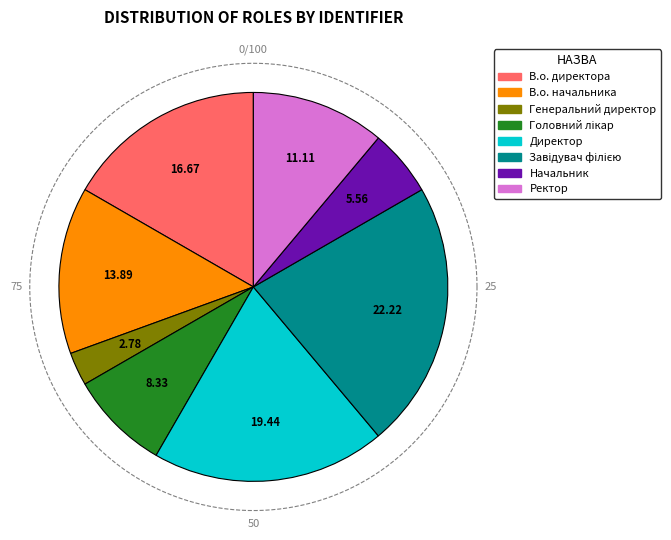

To the nearest percent, what is the average slice percentage?

12%